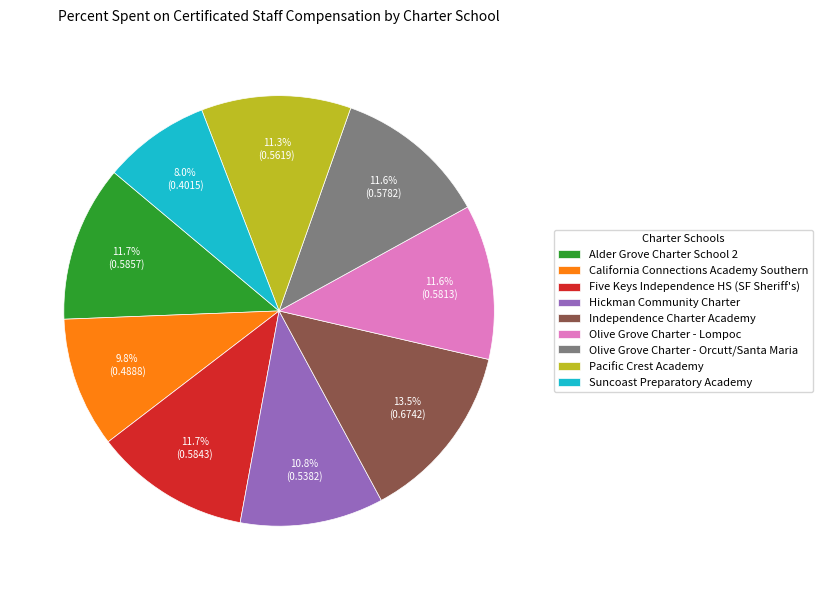

To the nearest percent, what is the average slice percentage?

11%